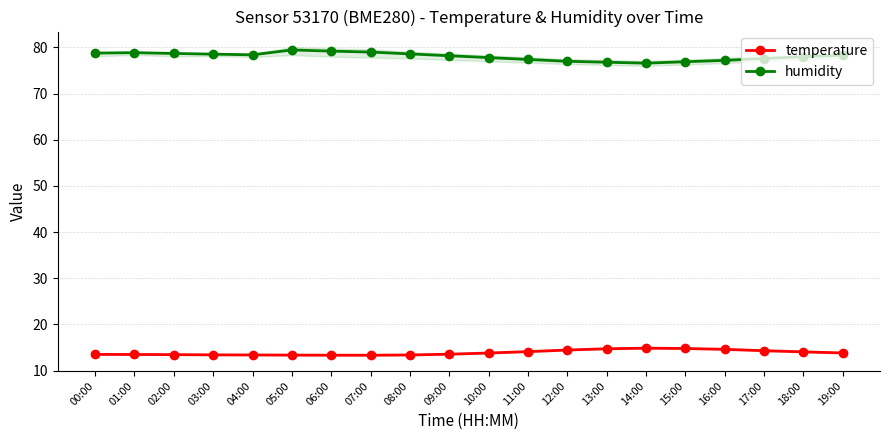

The temperature series shows 13.3 at 07:00. True or false?

True